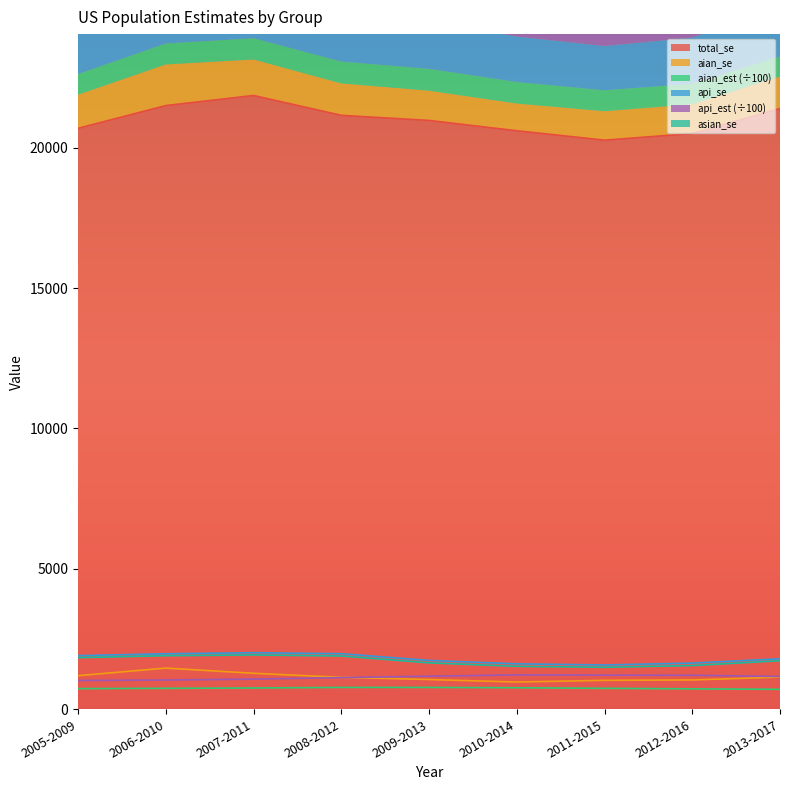

At which label does aian_est first exceed 745?

2006-2010